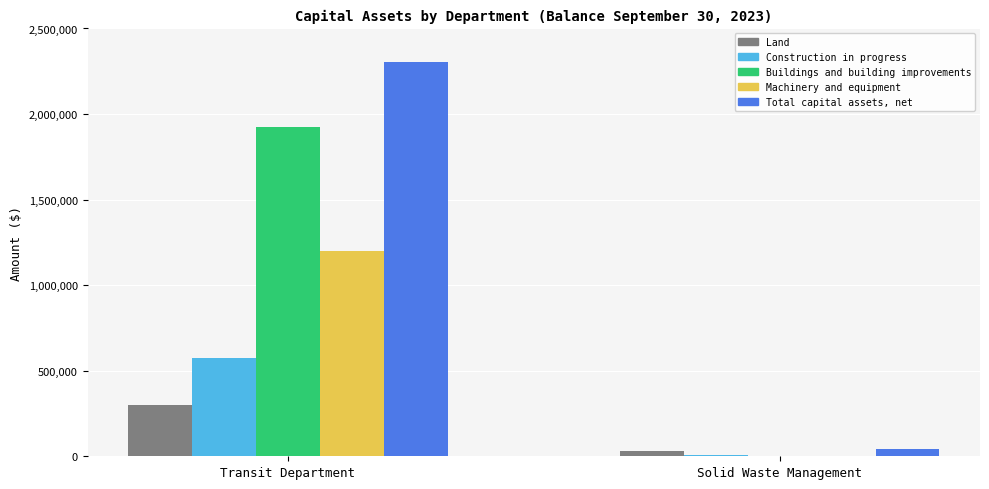

The value of Machinery and equipment at Solid Waste Management is -831287. True or false?

False